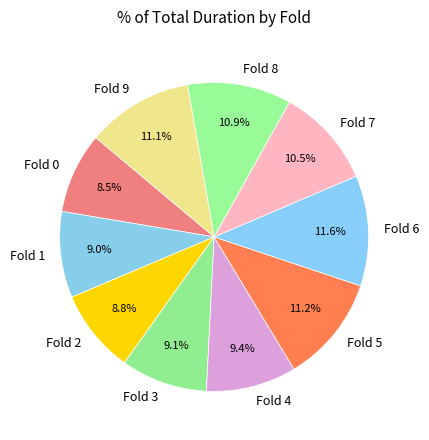

How many segments does this pie chart have?

10